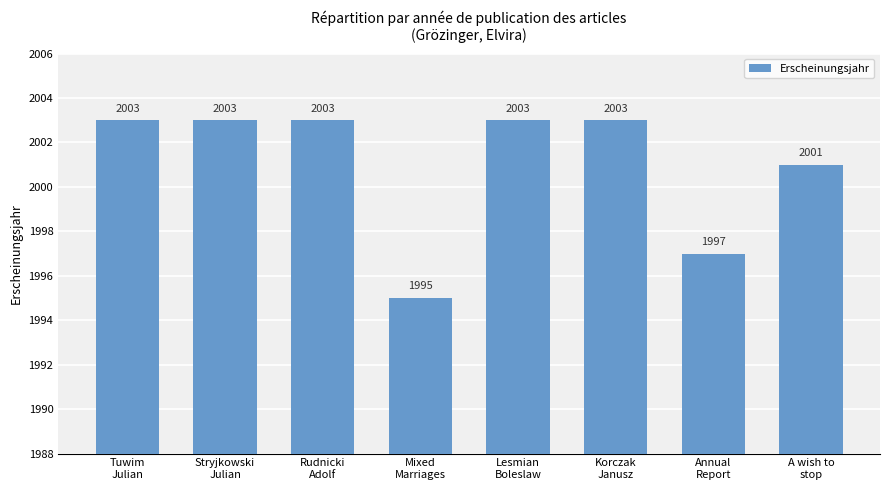

Approximately how many times larger is the value at Lesmian
Boleslaw compared to Mixed
Marriages?

1.0